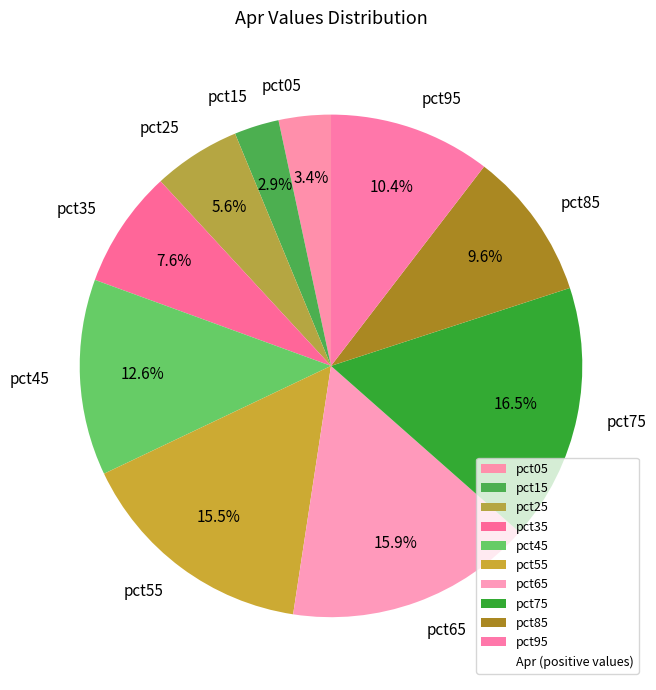

What is the largest slice in the pie chart?

pct75